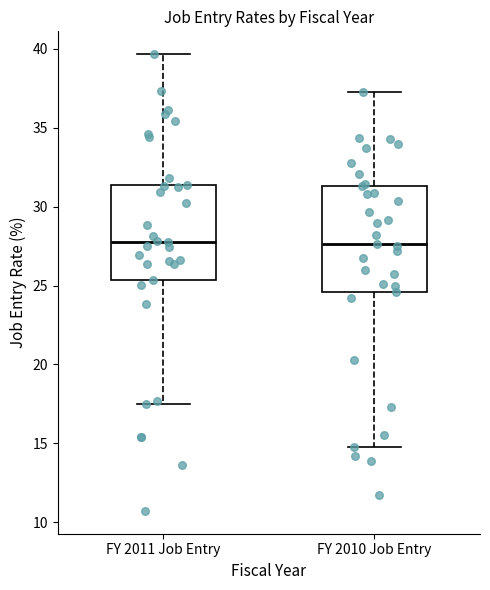

Reading left to right, read every box against the y-axis: the position of its median line, the range the box covers, and the ends of its whiskers. The values are not printed on the chart, so give them approximately, as read against the axis.

FY 2011 Job Entry: median 28.0, box 25.5 to 31.5, whiskers 17.5 to 39.5
FY 2010 Job Entry: median 27.5, box 24.5 to 31.5, whiskers 14.5 to 37.5